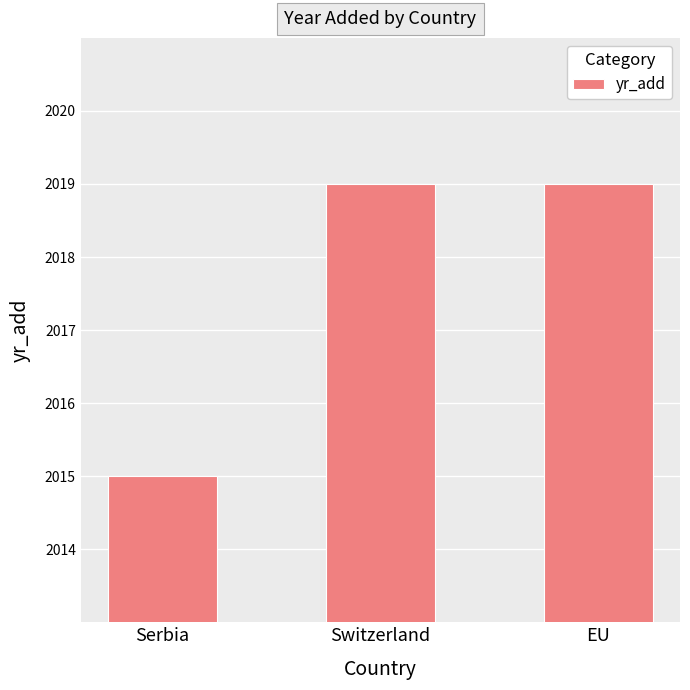

What is the change in value from Serbia to Switzerland?

+4